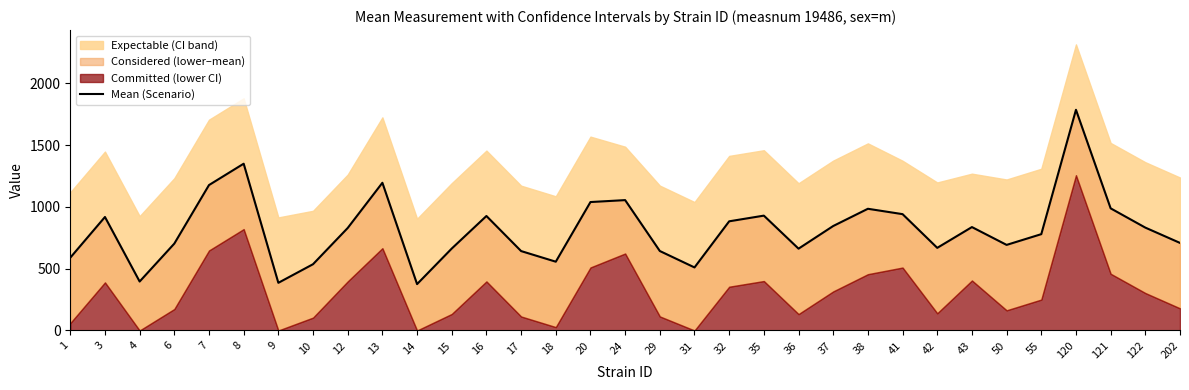

Which label corresponds to the smallest value in the chart?

14